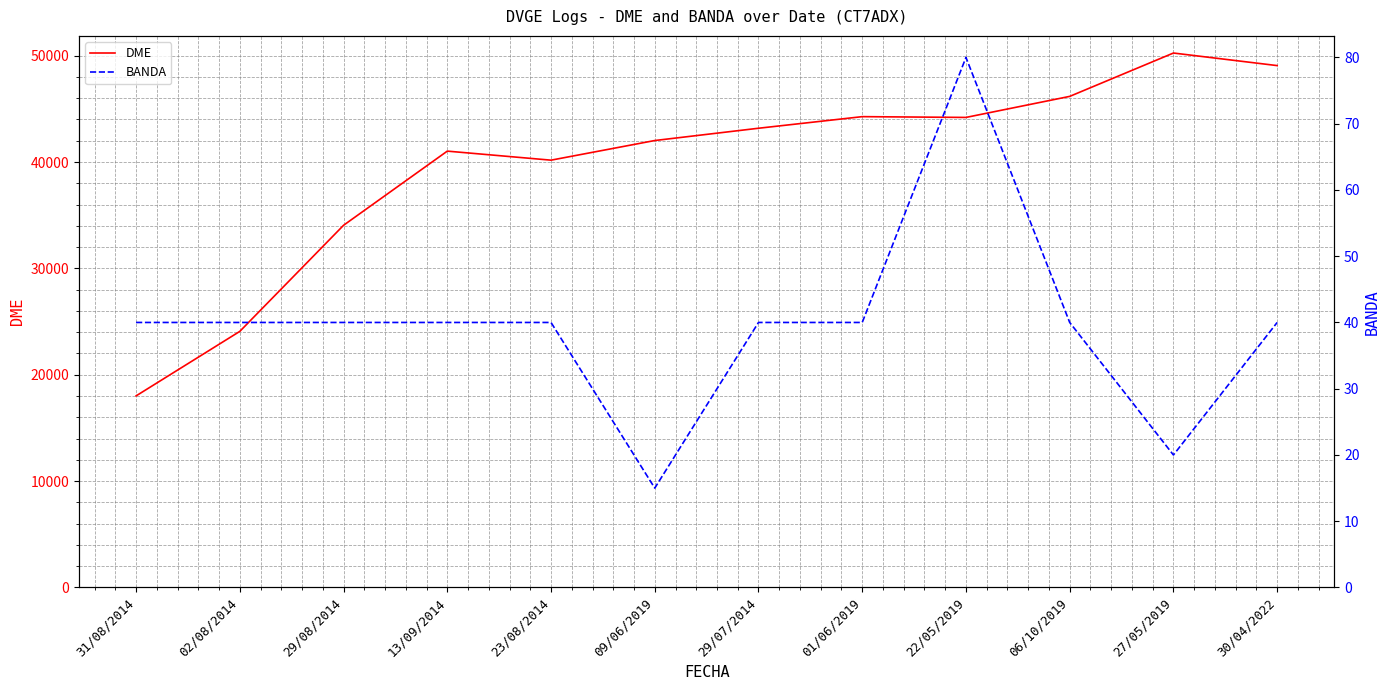

True or false: DME and BANDA intersect in this chart.

False